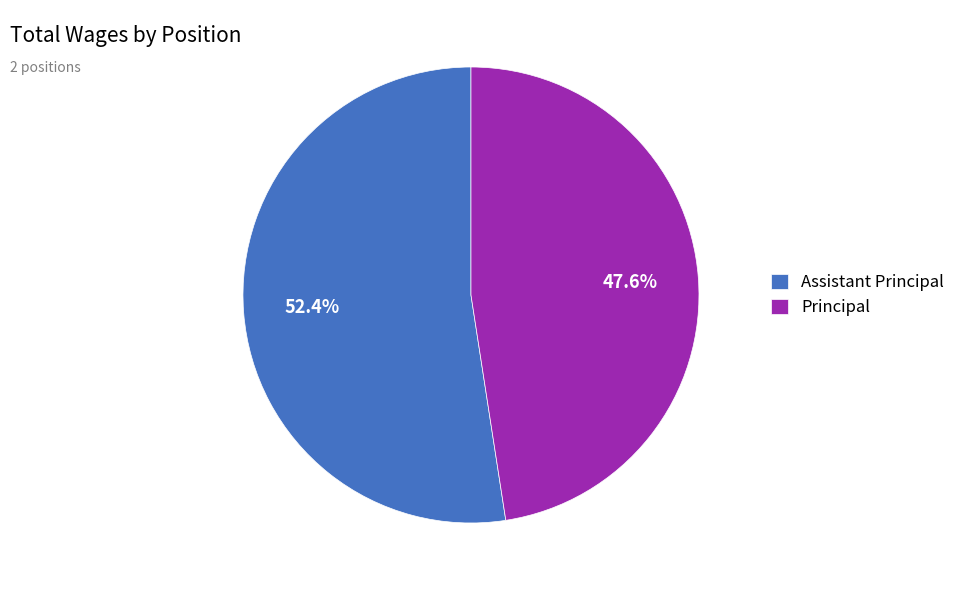

Between Assistant Principal and Principal, which is larger?

Assistant Principal